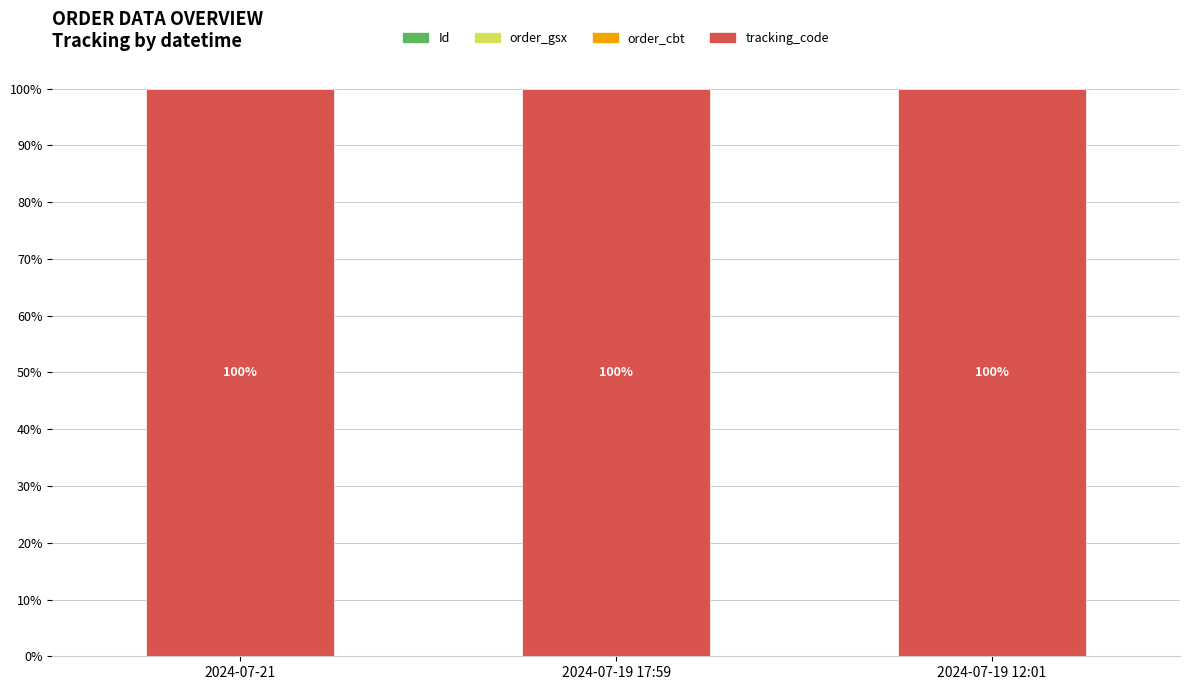

Count the number of data series in this chart.

4